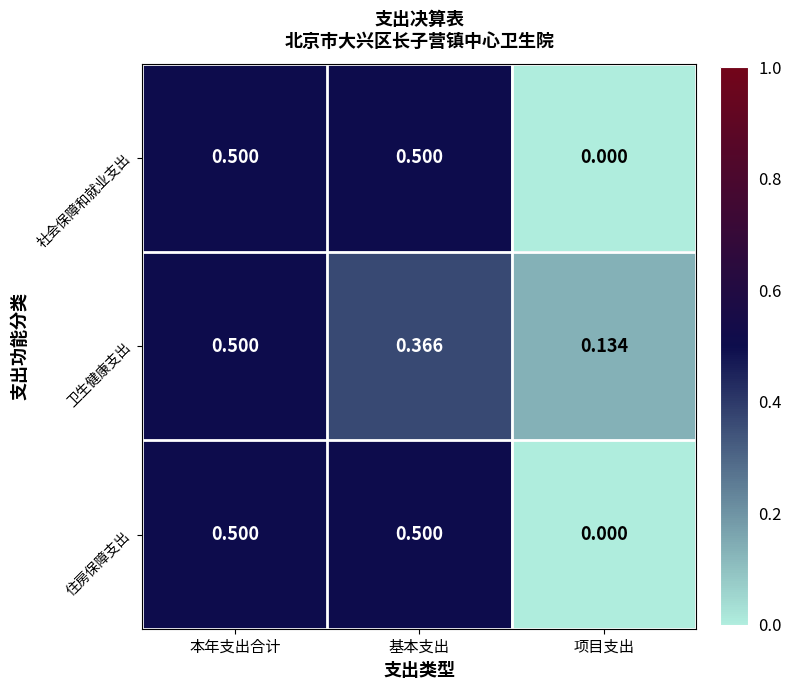

Where is 卫生健康支出 nearest to the value 0?

项目支出